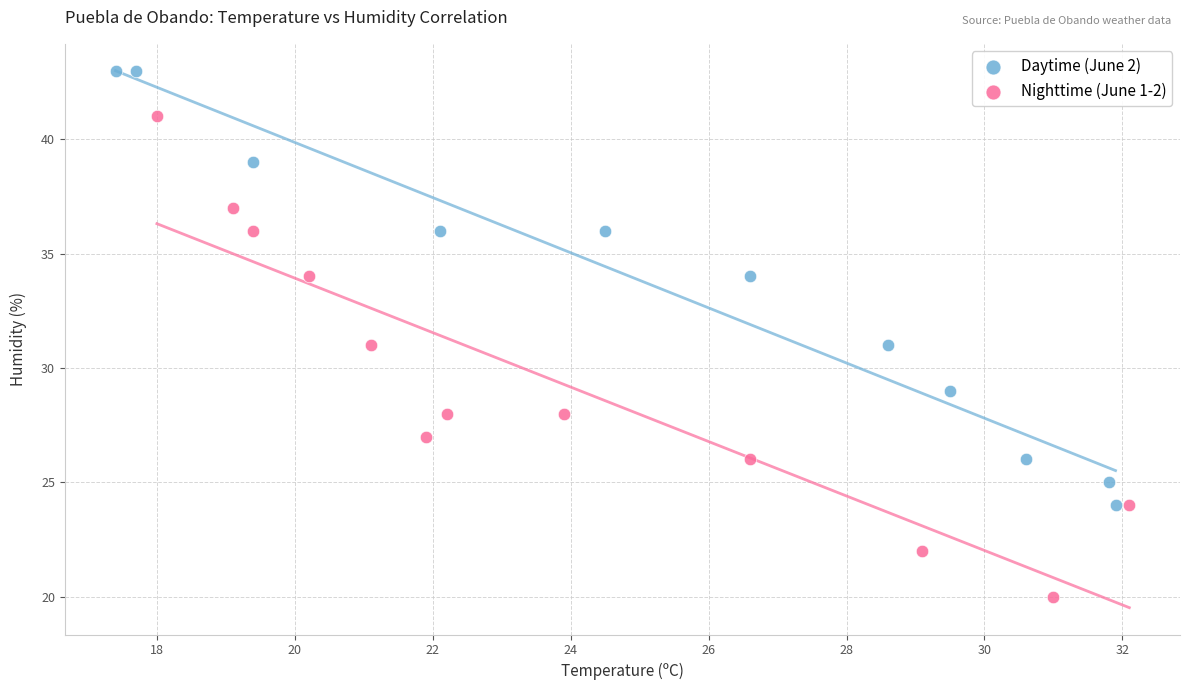

Which series has the largest Y range (max minus min)?

Nighttime (June 1-2)